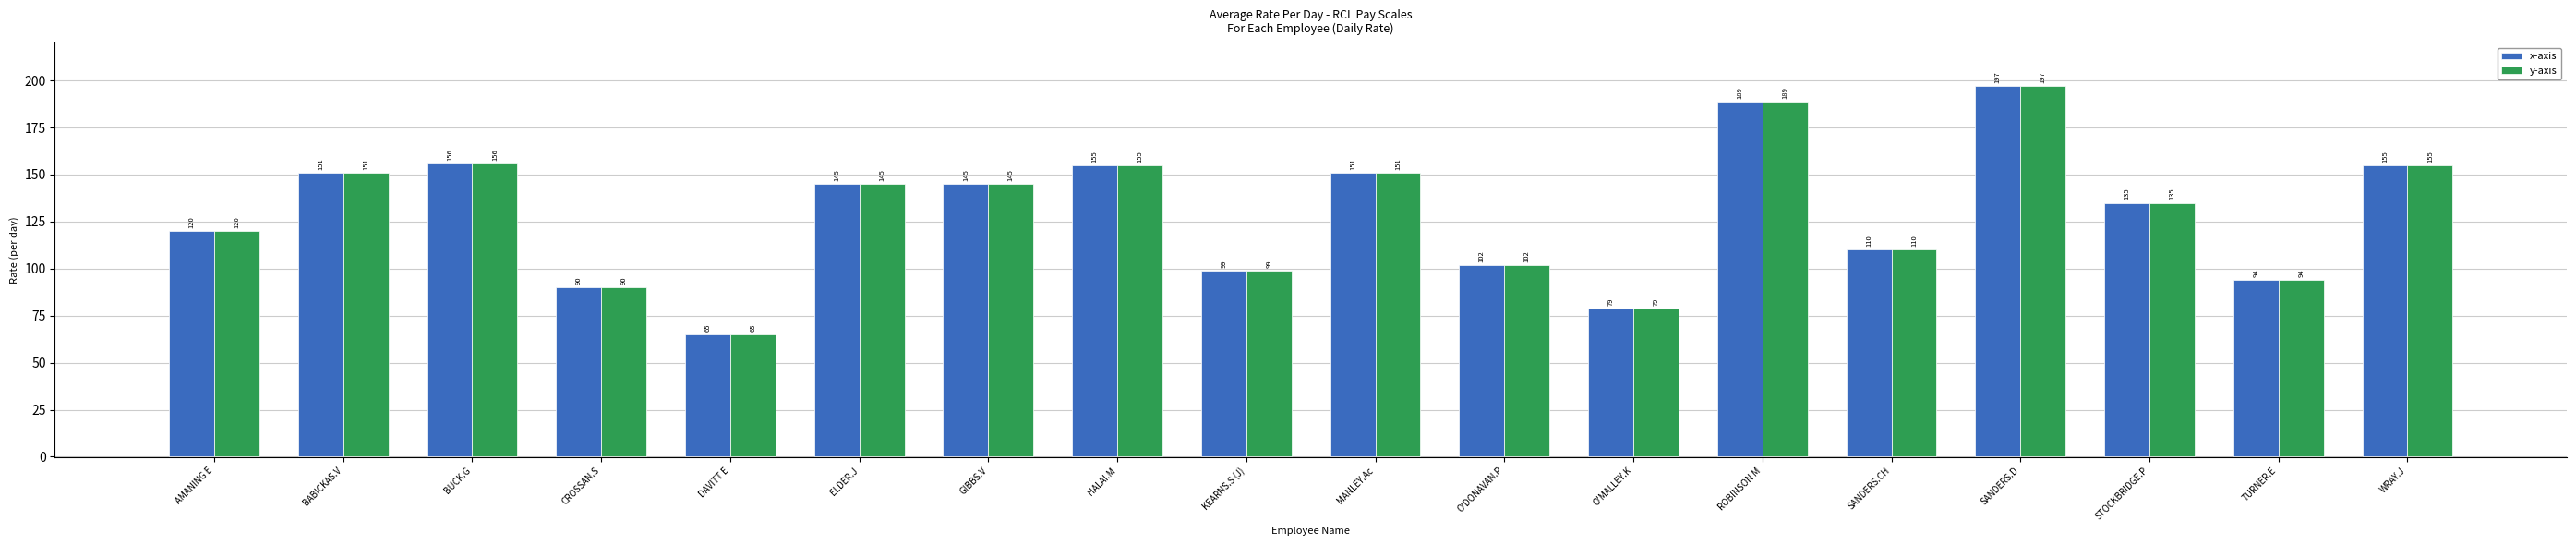

What is the maximum value shown in the chart?

197